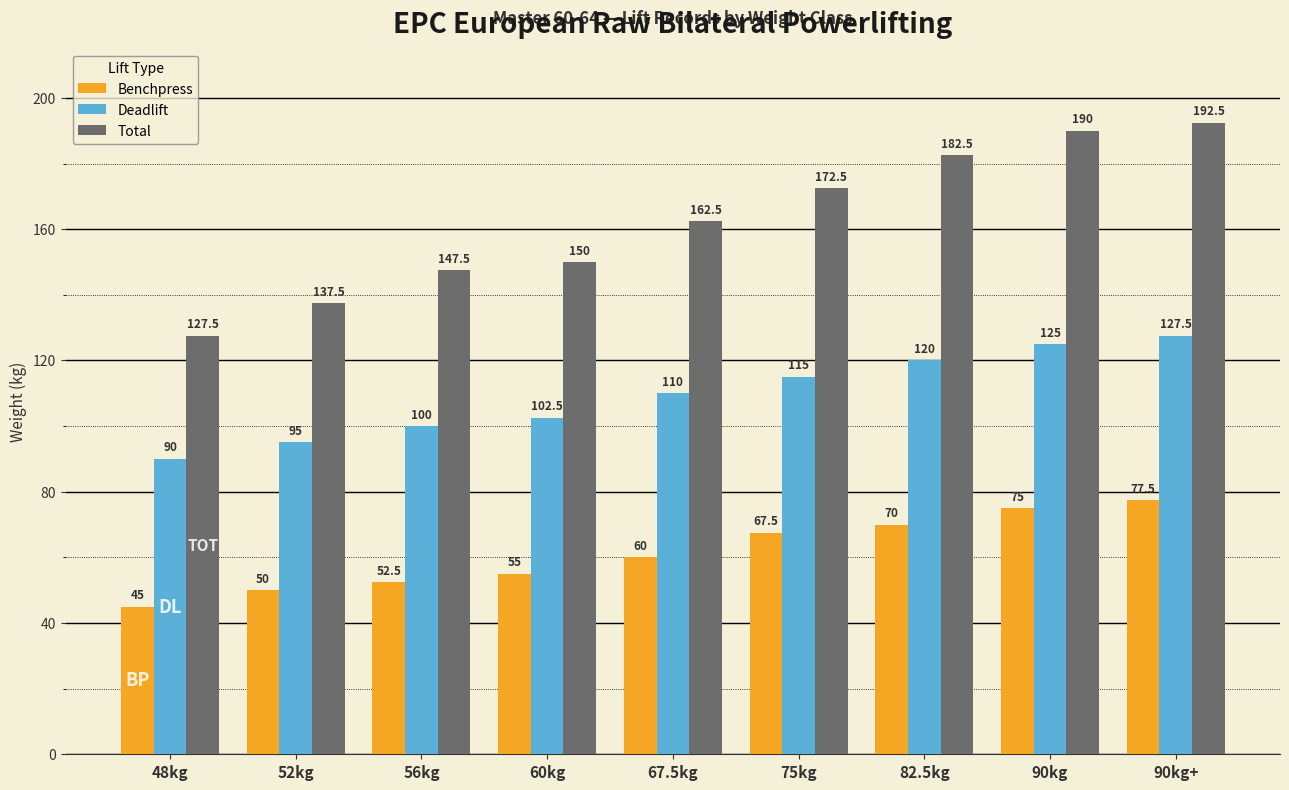

Which series changed the most between 56kg and 67.5kg?

Total